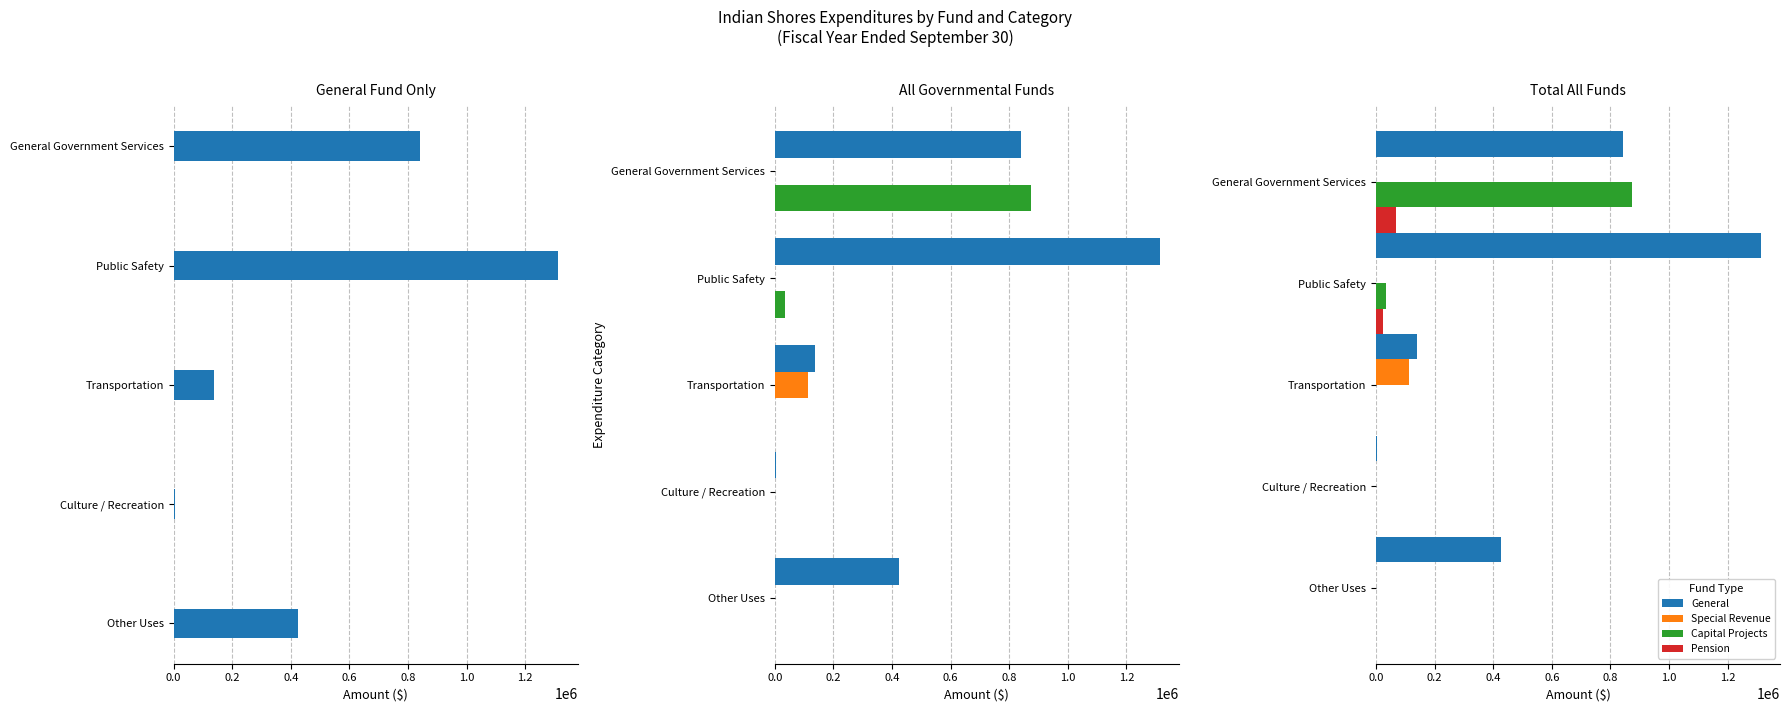

Rank the series by their maximum value, from lowest to highest.

Pension, Special Revenue, Capital Projects, General